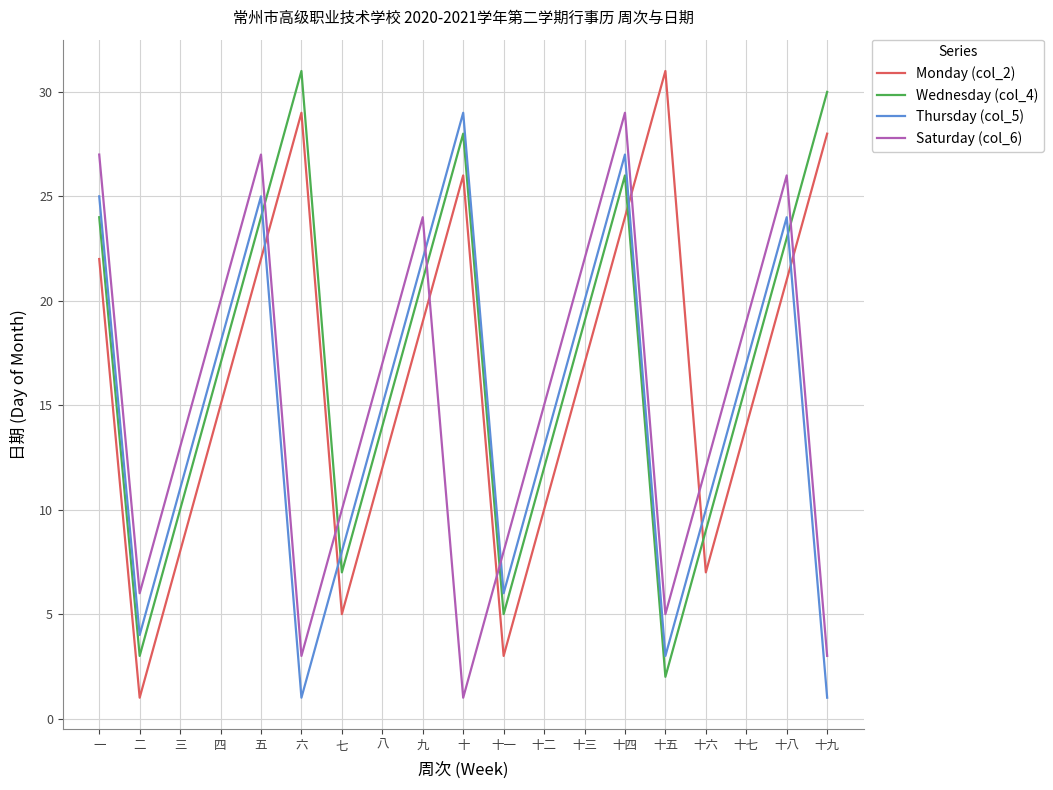

True or false: Monday (col_2) has more than 1 interior local peaks.

True